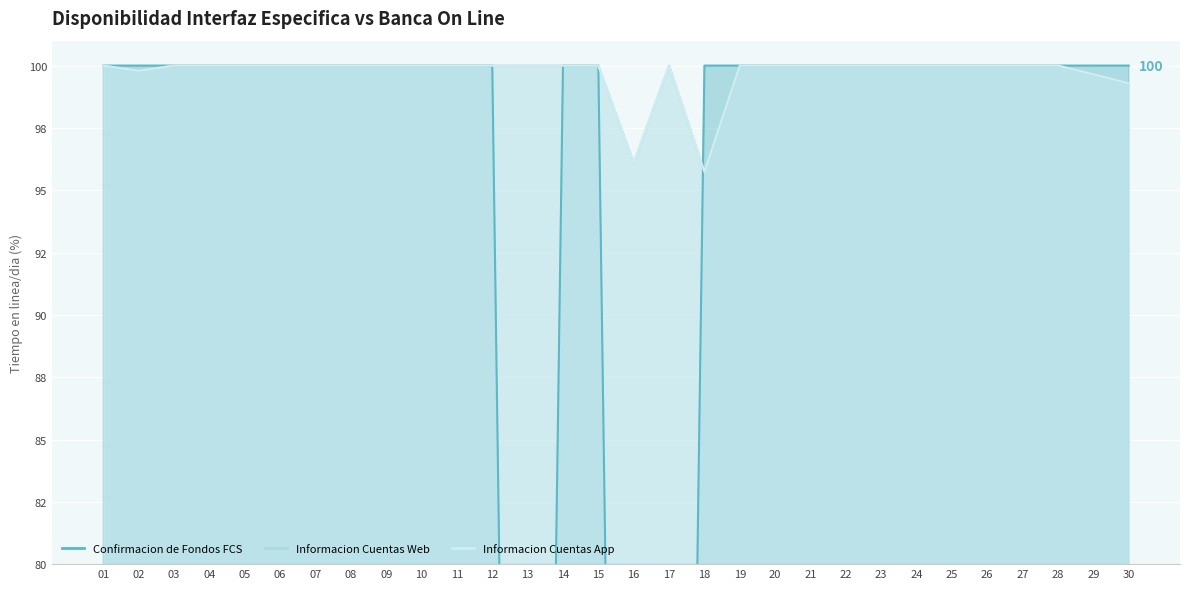

What is the approximate value of Informacion Cuentas Web at 14?

100.0